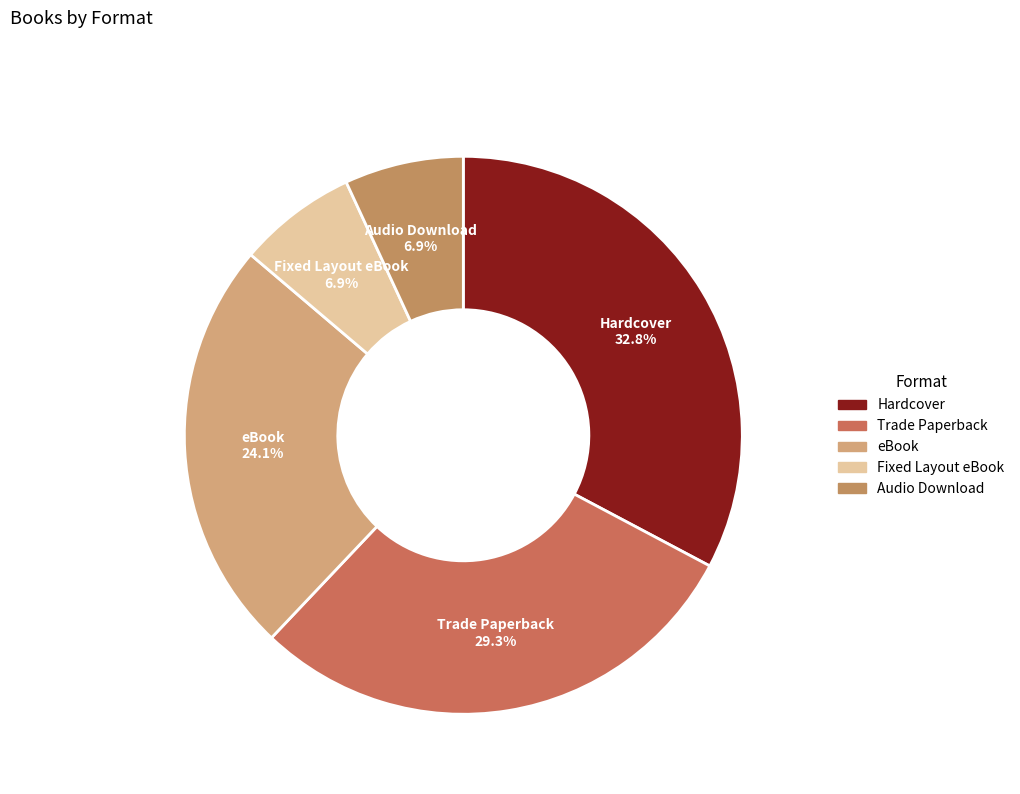

Is it true that eBook is 19% of the pie?

False